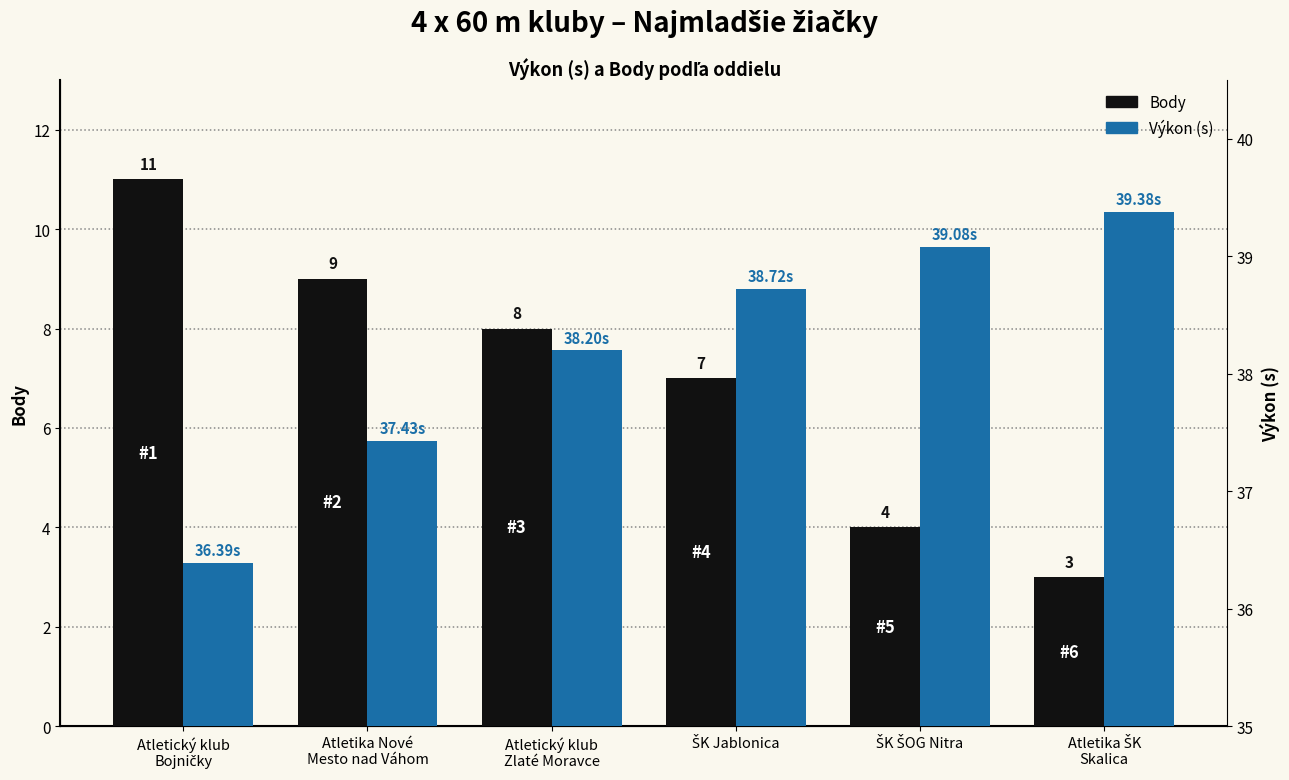

Which category has the lowest value in the Výkon (s) series?

Atletický klub
Bojničky